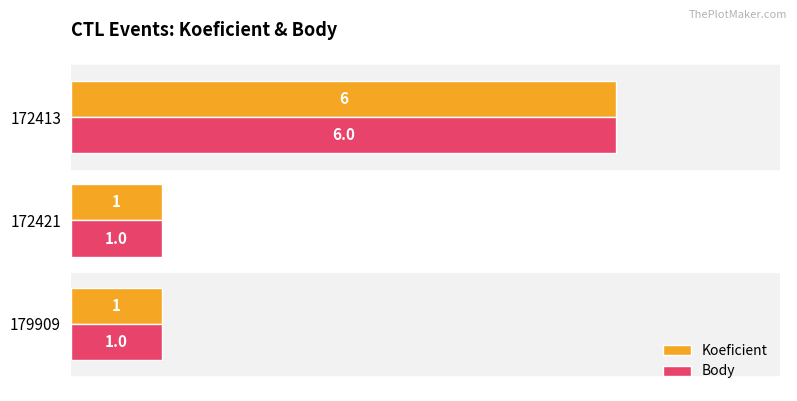

Count the Body values in the range 1 to 6.

3